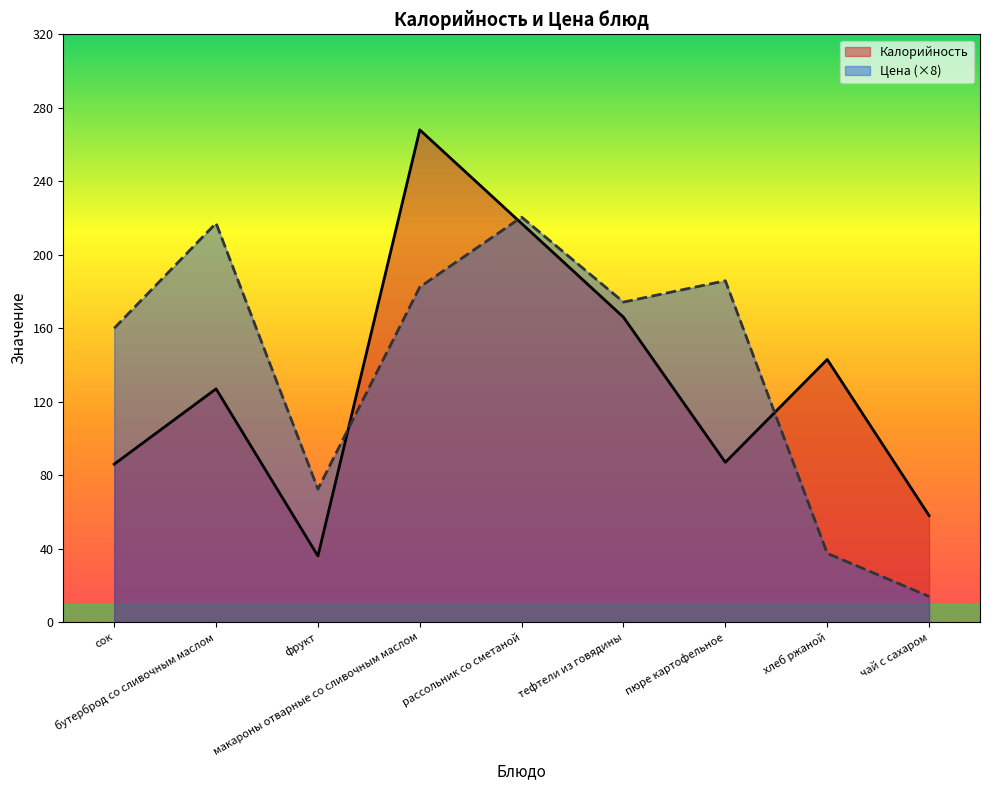

List the series in order of their overall mean, highest first.

Цена (×8), Калорийность